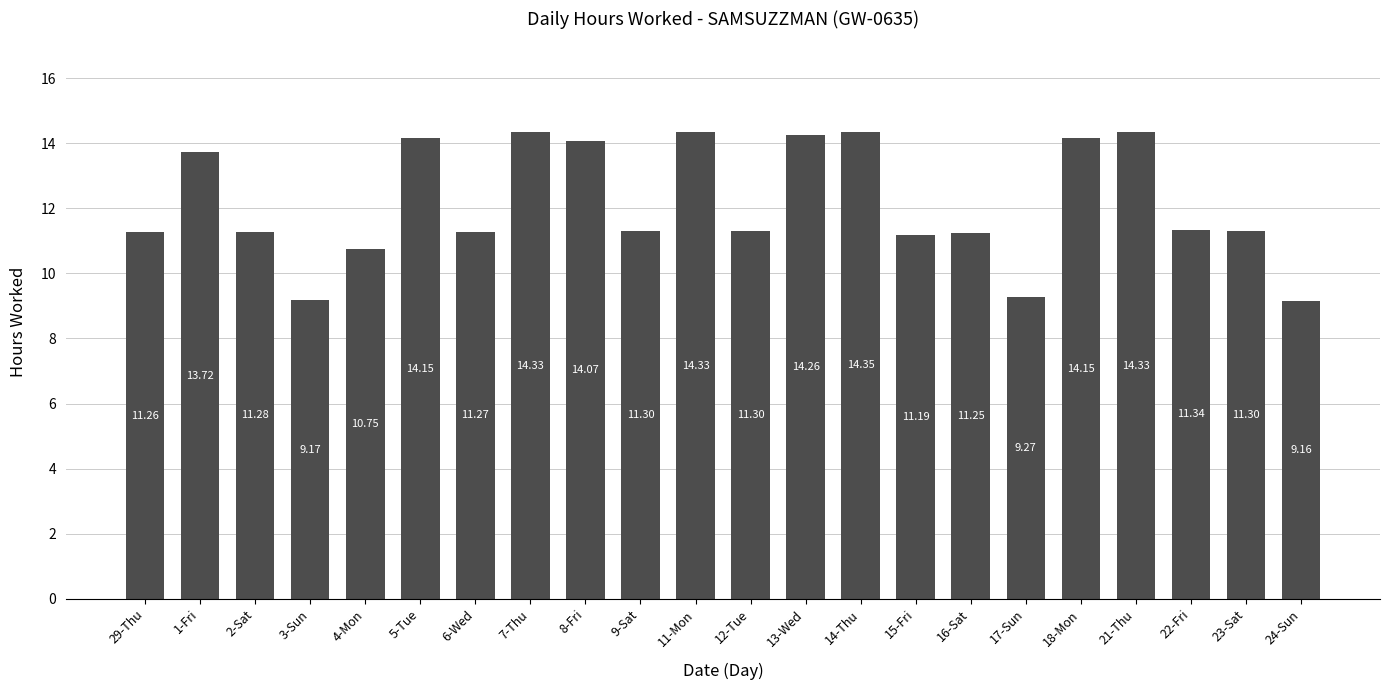

What is the label of the 19th bar from the right?

3-Sun